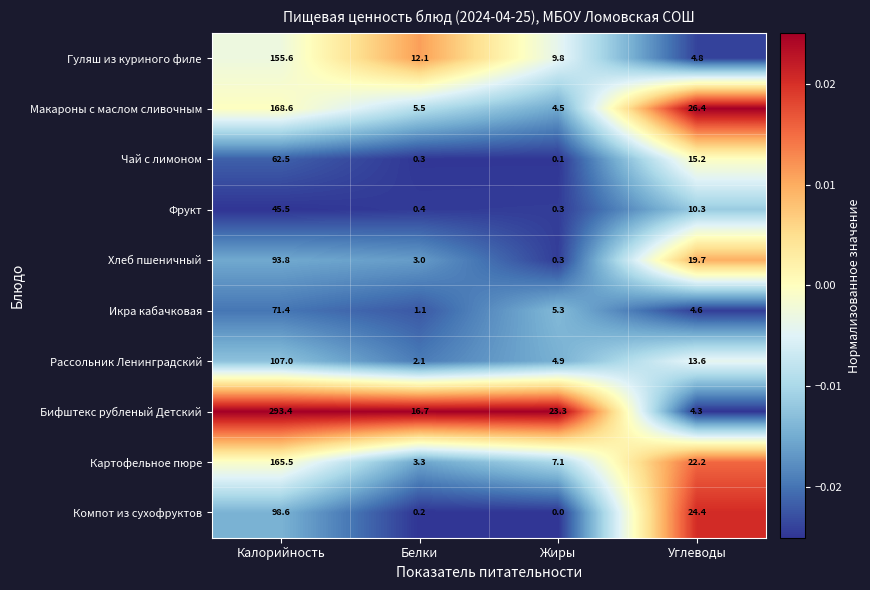

Is it true that Макароны с маслом сливочным equals 26.4 at Углеводы?

True